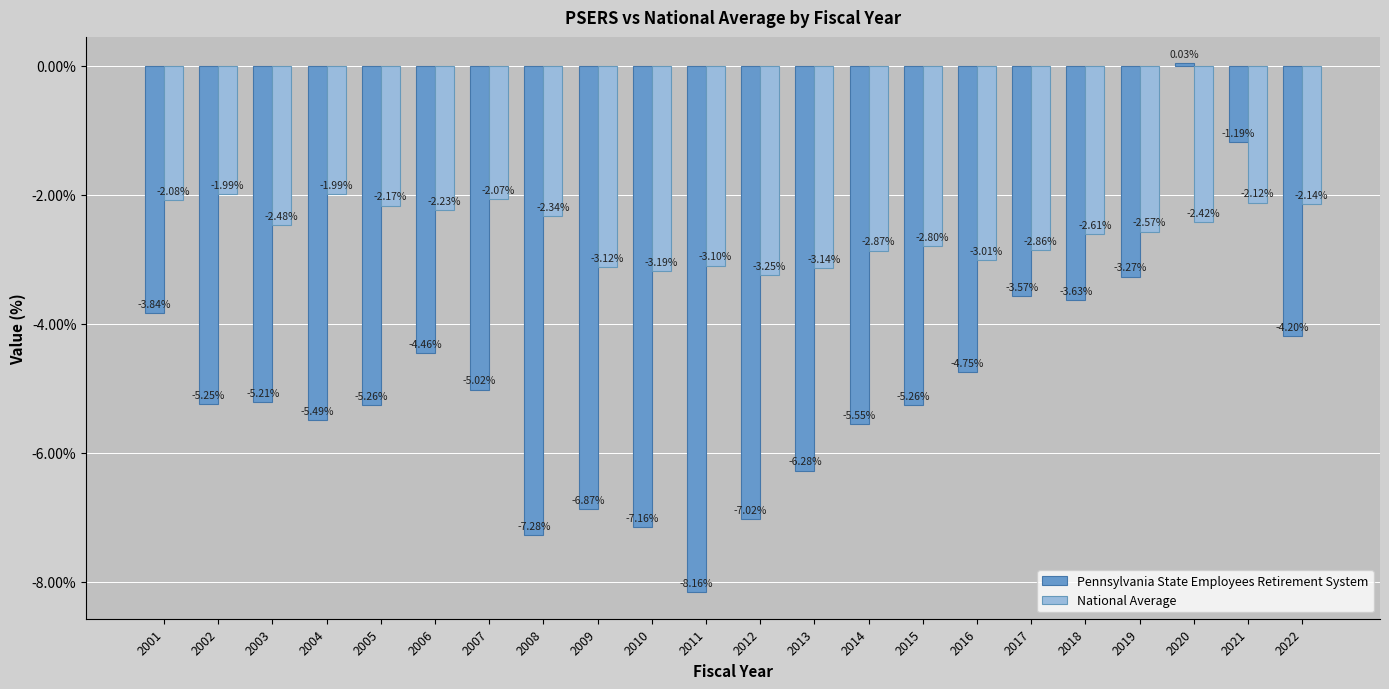

How many bars are there in each group?

2